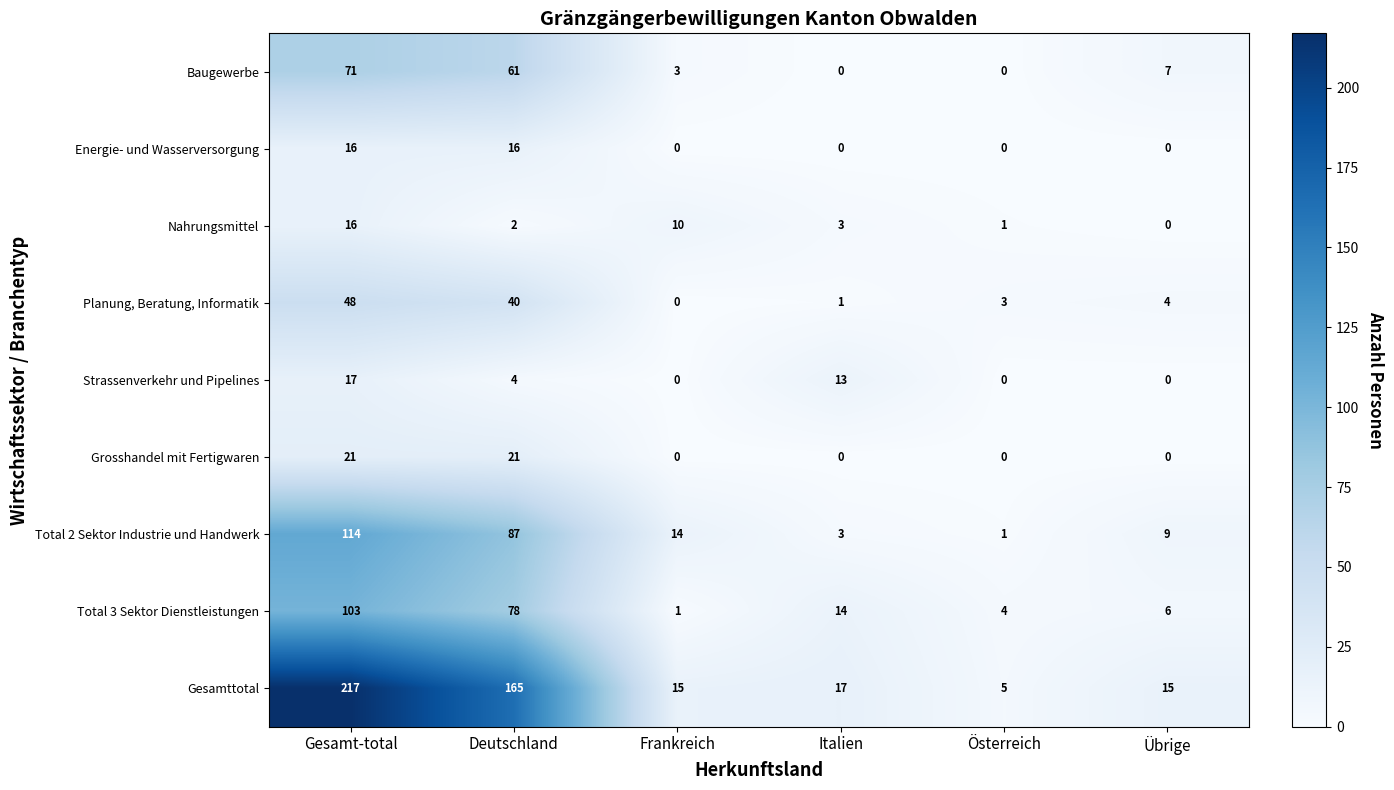

The value of Gesamttotal at Italien is 26. True or false?

False